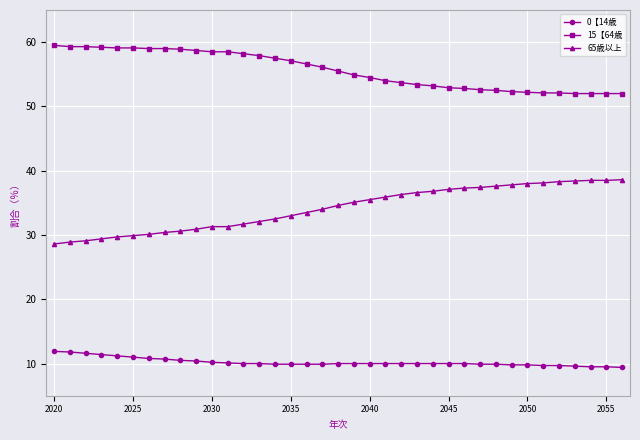

What is the smallest value displayed?

9.4